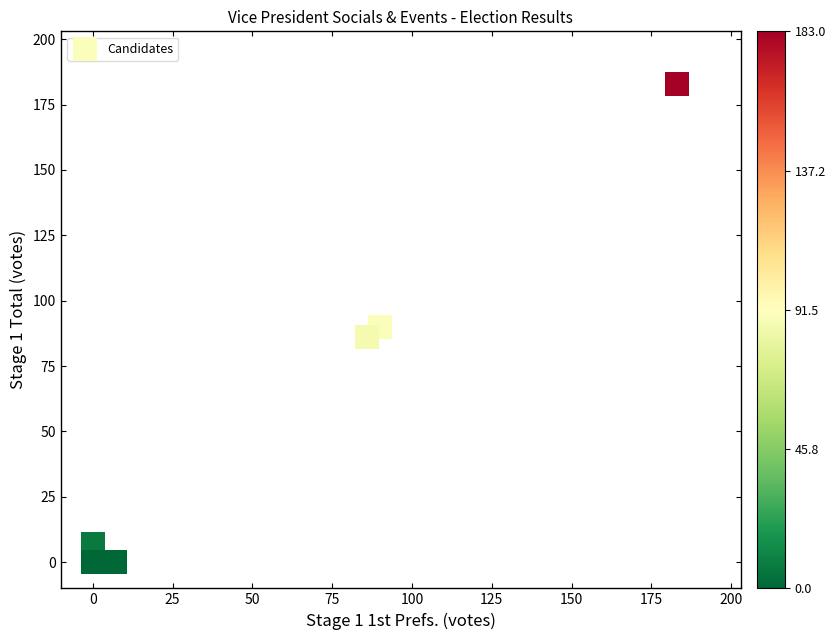

What is the average X value?

61